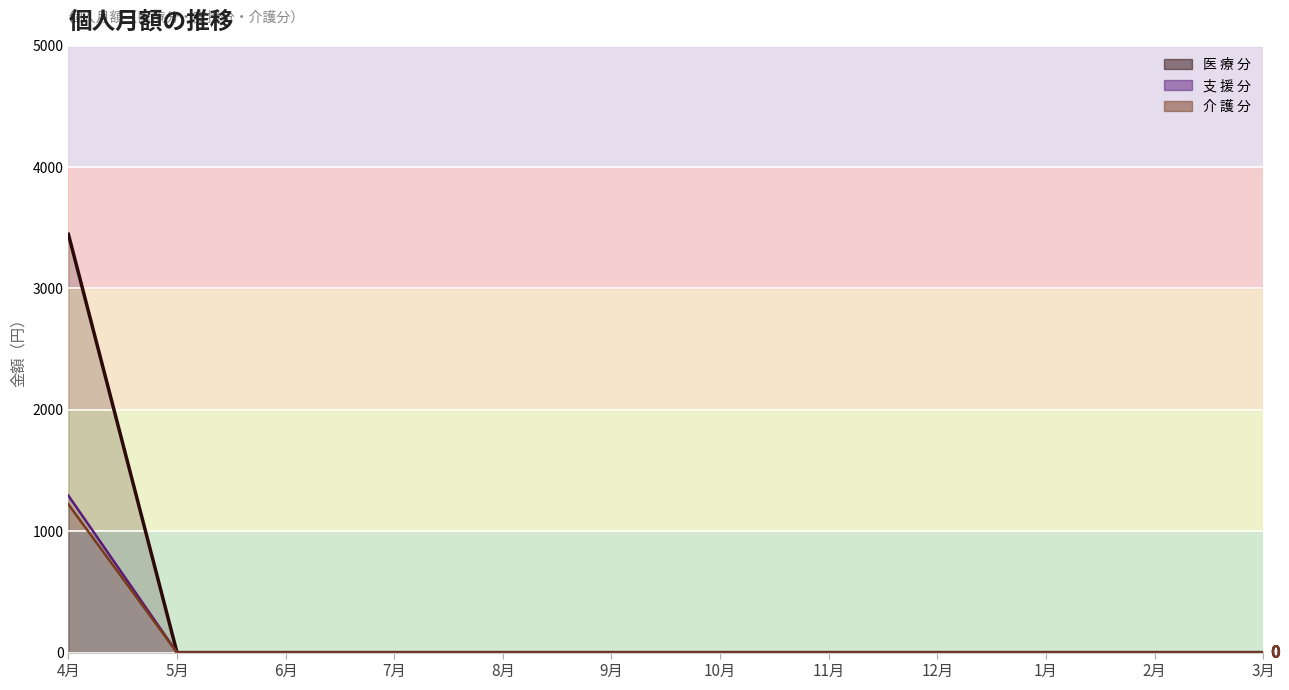

What is the sum of all 医 療 分 (line) values?

3446